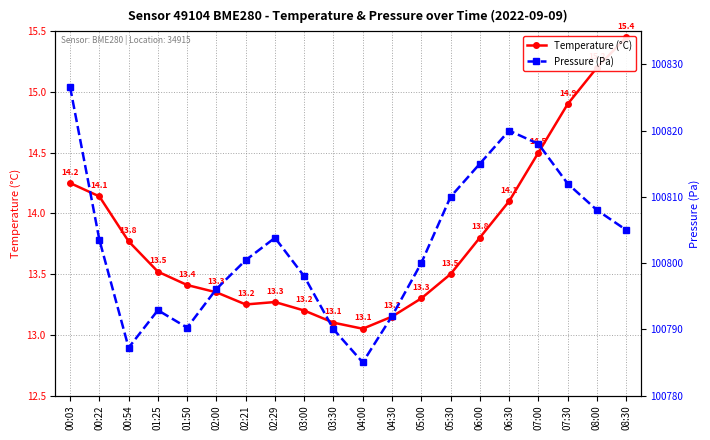

At which category does the chart reach its minimum across all series?

04:00